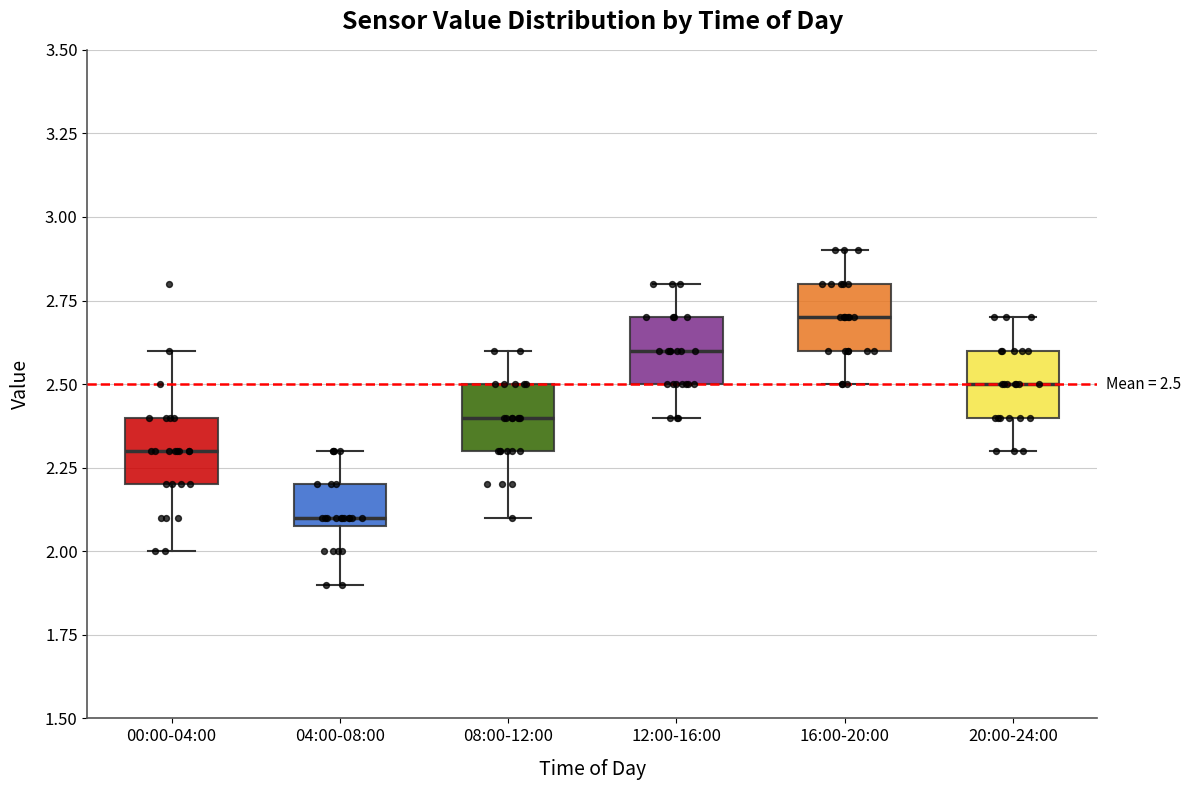

Which box has the lowest median line?

04:00-08:00